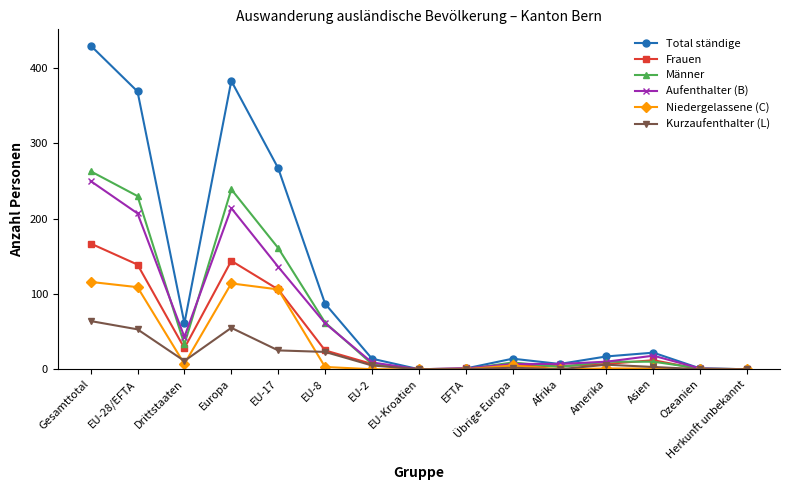

What is the label of the 5th point from the left?

EU-17